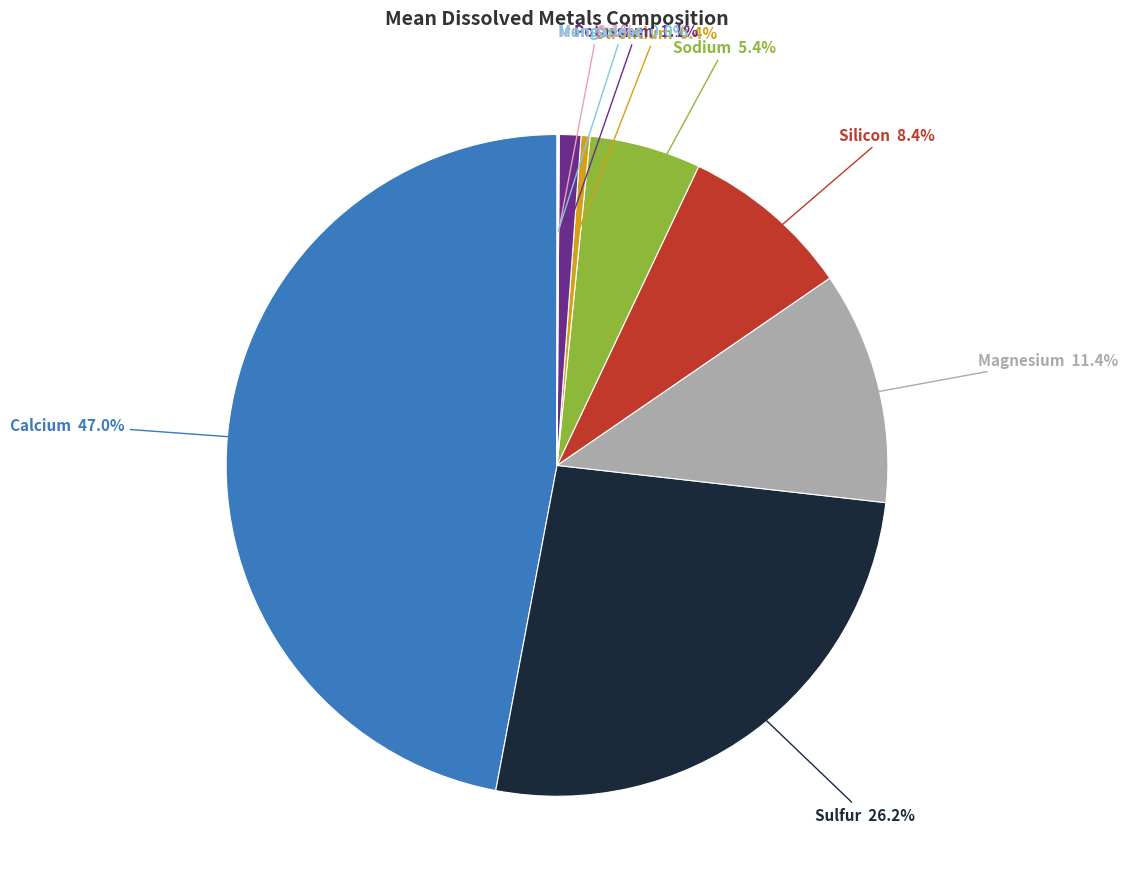

How much of the chart is everything except Sodium?

94.6%